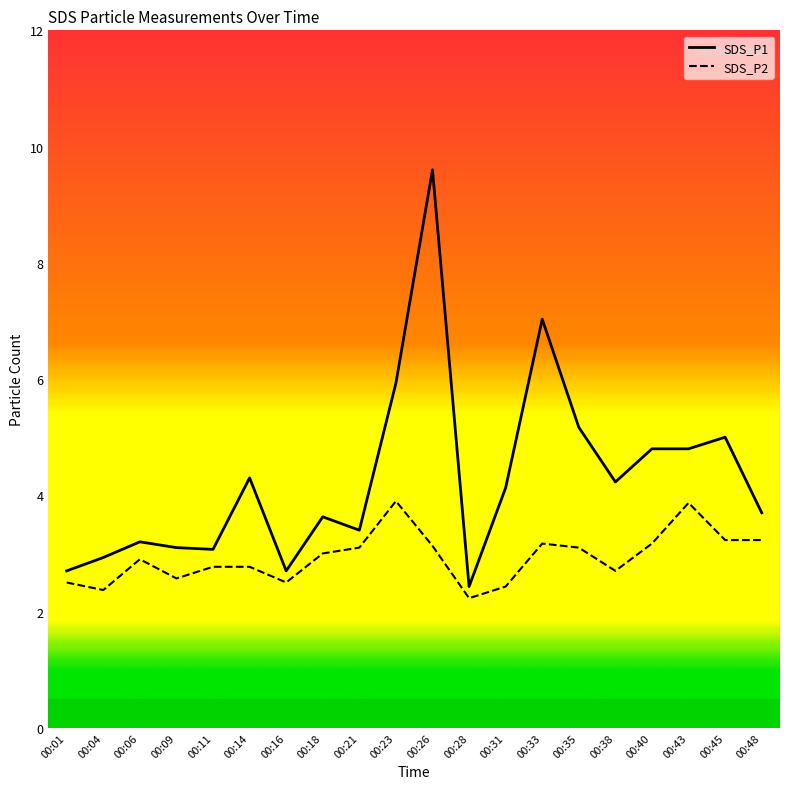

Is this an area chart (filled region under the line)?

No